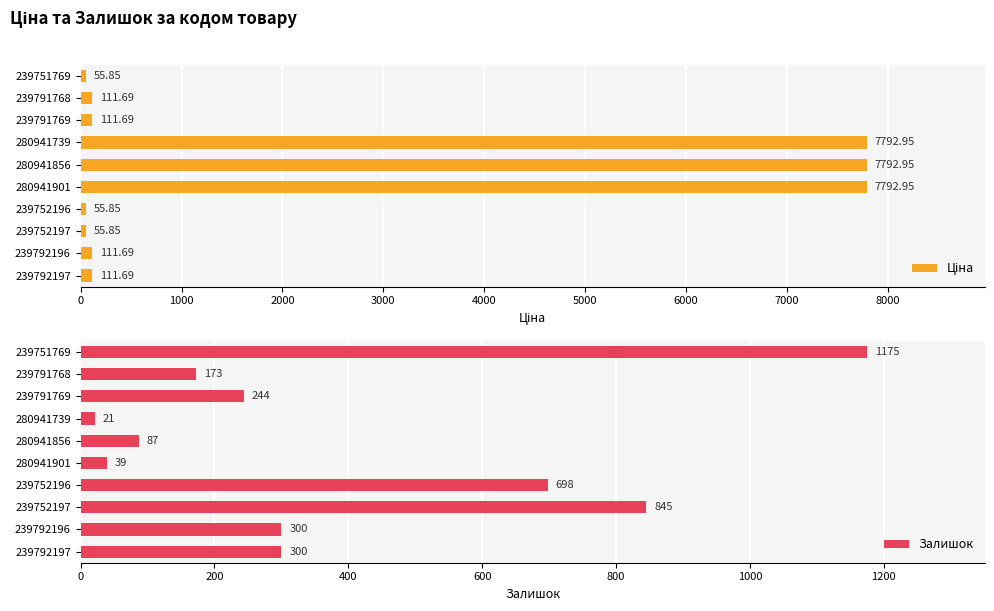

Does the chart contain any negative values?

No